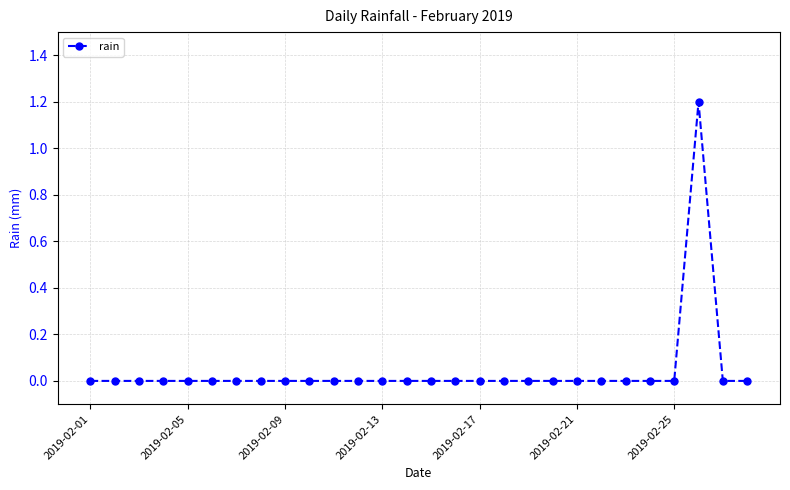

What is the difference between the maximum and minimum values?

1.2